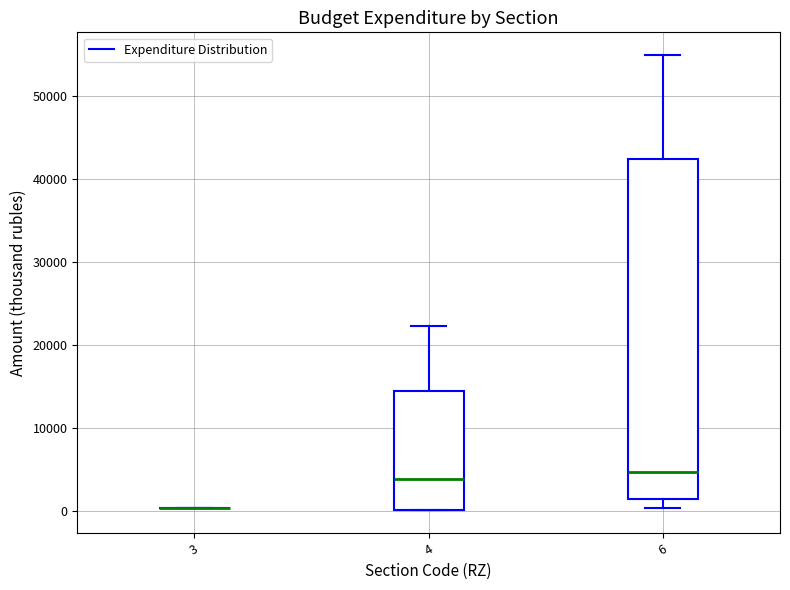

Reading left to right, transcribe this box plot: for each box, give where its median line is, the range the box spans, and where its two whiskers end, as read against the y-axis. The values are not printed on the chart, so give them approximately, as read against the axis.

3: box collapsed to a line at 0, whiskers 0 to 0
4: median 4000, box 0 to 14000, whiskers 0 to 22000
6: median 5000, box 1000 to 42000, whiskers 0 to 55000